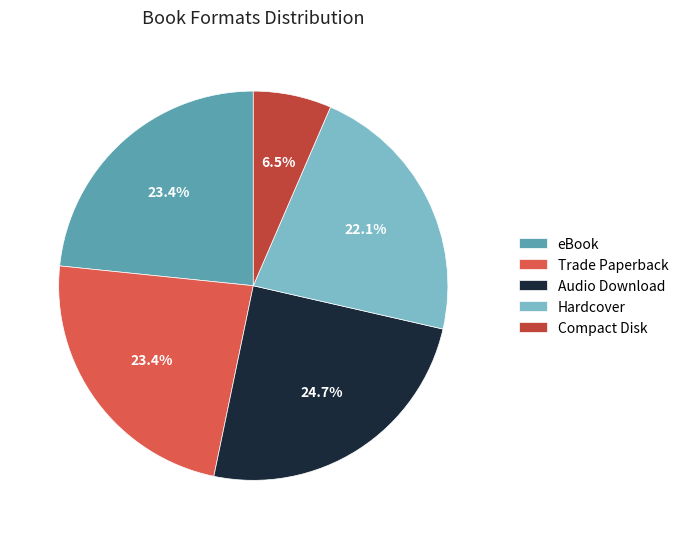

To the nearest percent, what portion does Audio Download represent?

25%